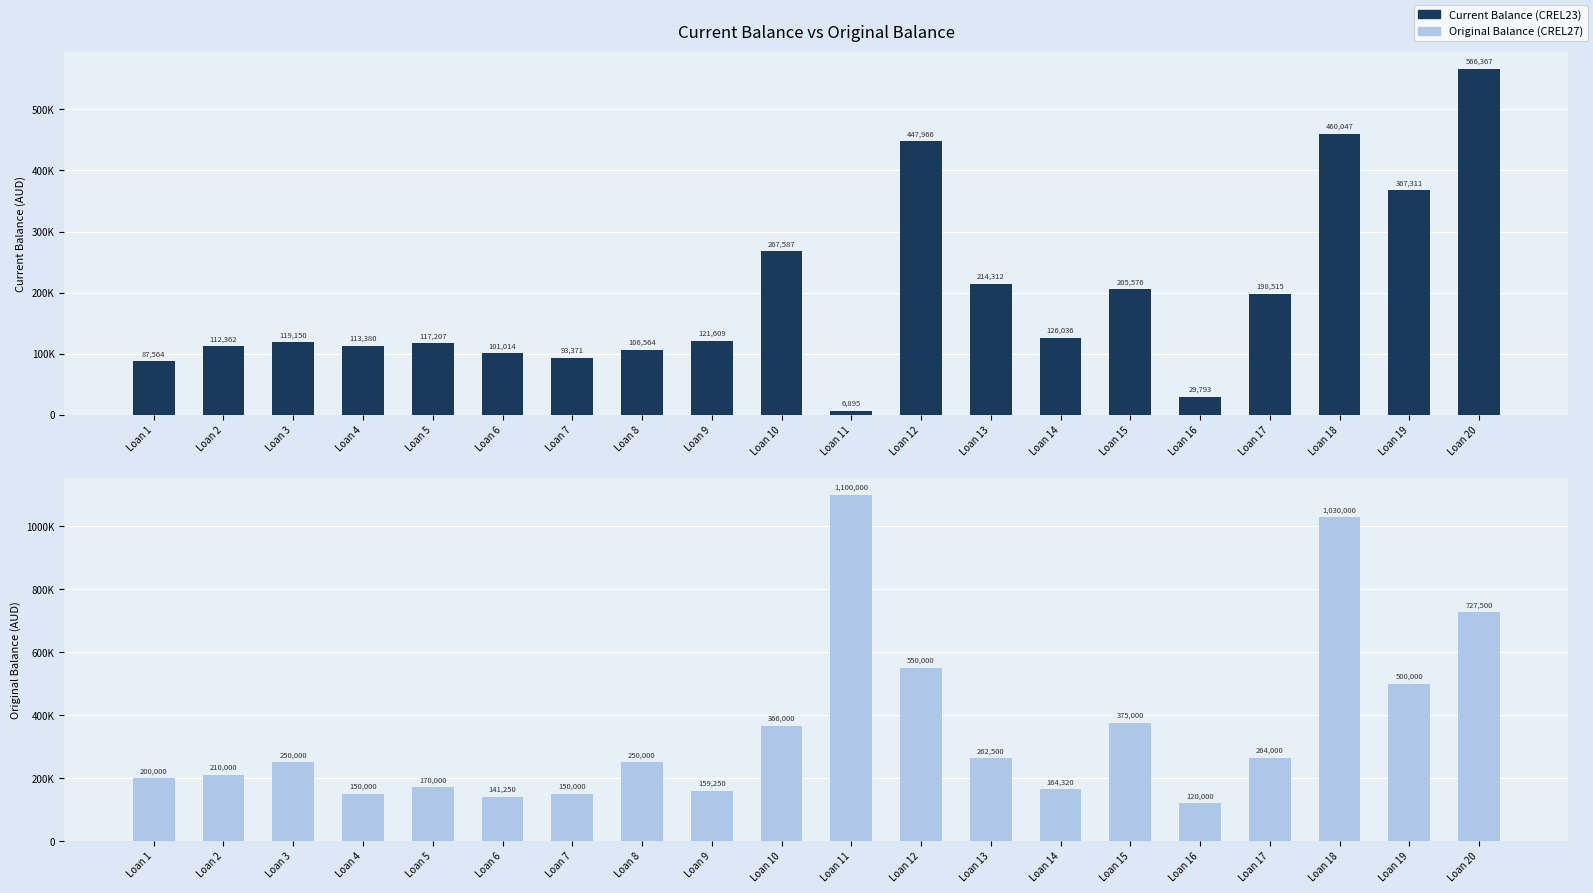

How many bars are there in each group?

2